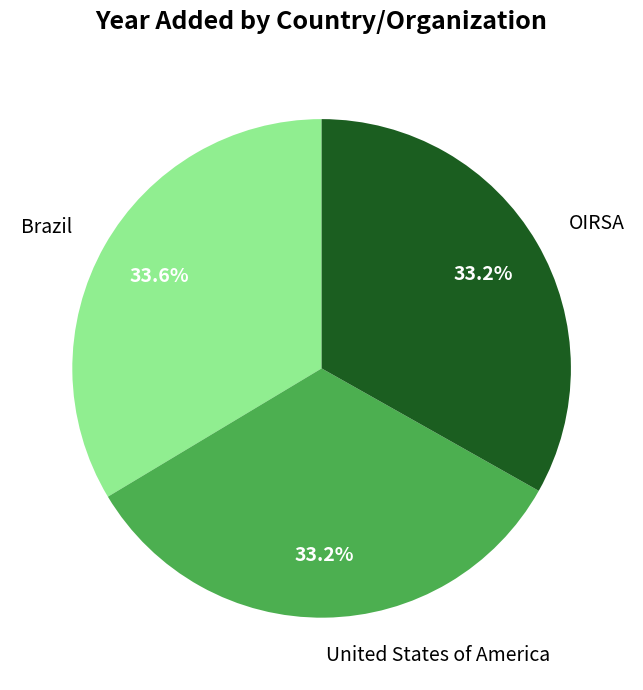

Approximately how many times larger is the value at United States of America compared to OIRSA?

1.0